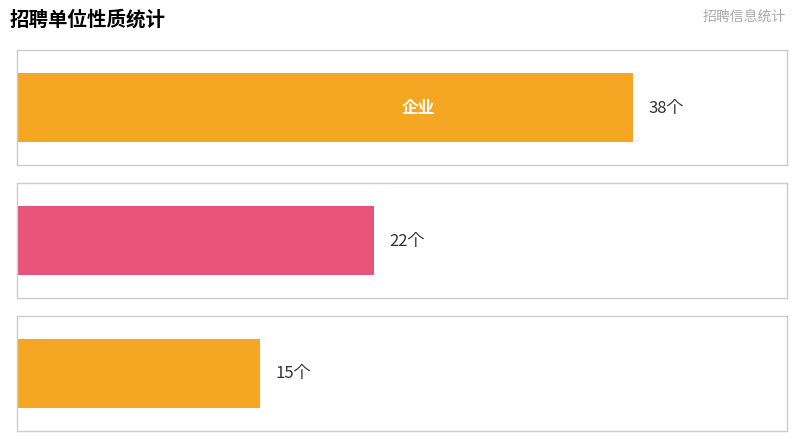

What is the difference between the maximum and minimum values?

23